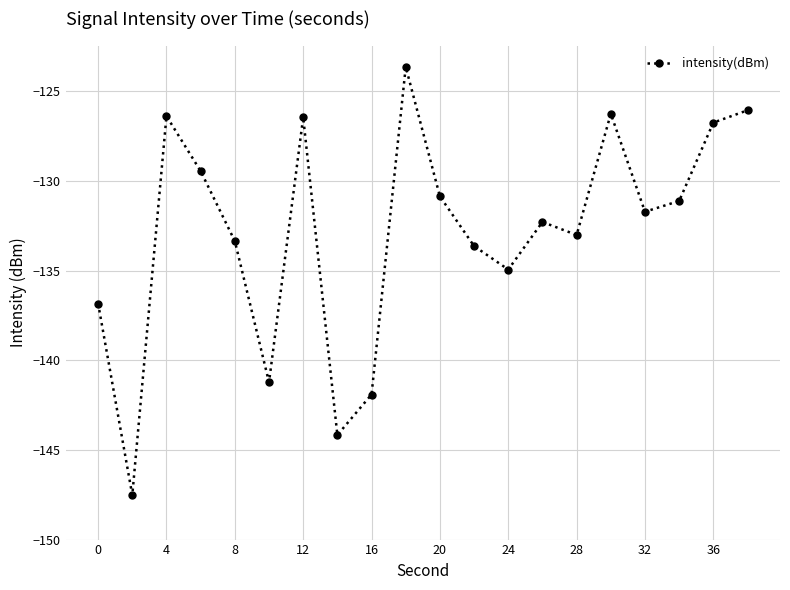

What is the greatest value displayed?

-123.6